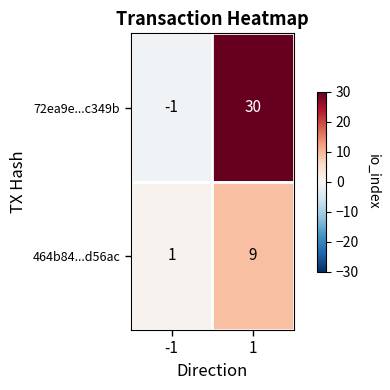

What is the highest value of the 72ea9e...c349b series?

30